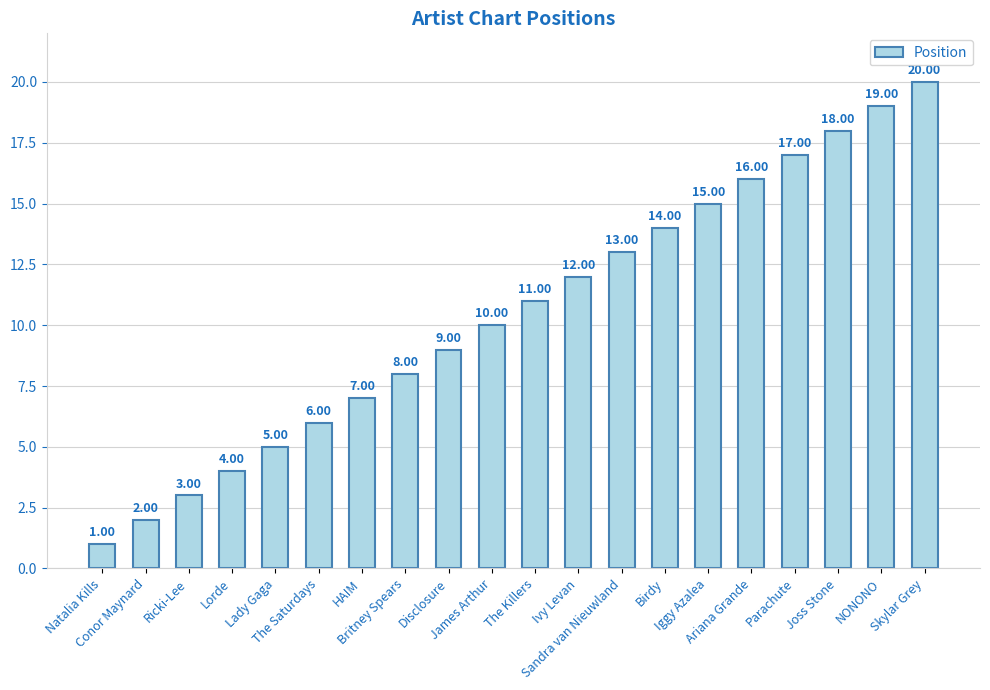

Rank the categories by value from highest to lowest.

Skylar Grey, NONONO, Joss Stone, Parachute, Ariana Grande, Iggy Azalea, Birdy, Sandra van Nieuwland, Ivy Levan, The Killers, James Arthur, Disclosure, Britney Spears, HAIM, The Saturdays, Lady Gaga, Lorde, Ricki-Lee, Conor Maynard, Natalia Kills